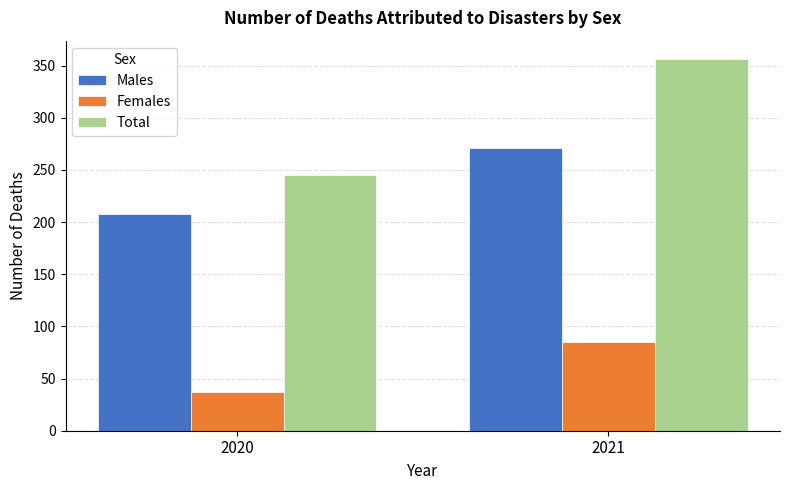

Which series has the largest range (max minus min)?

Total